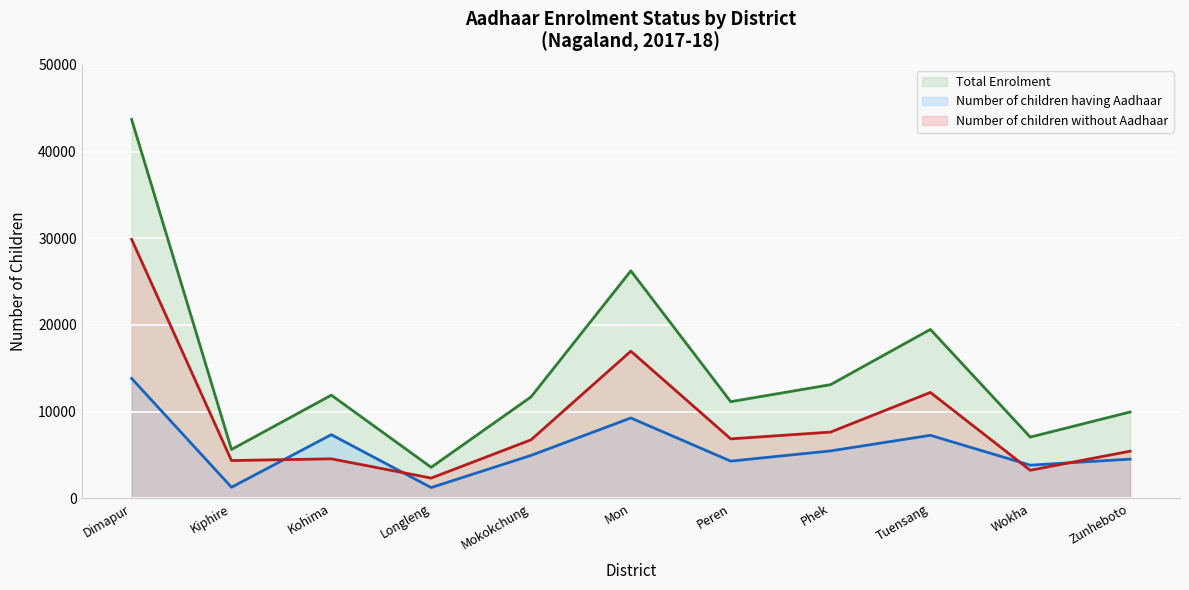

Count the number of data series in this chart.

3